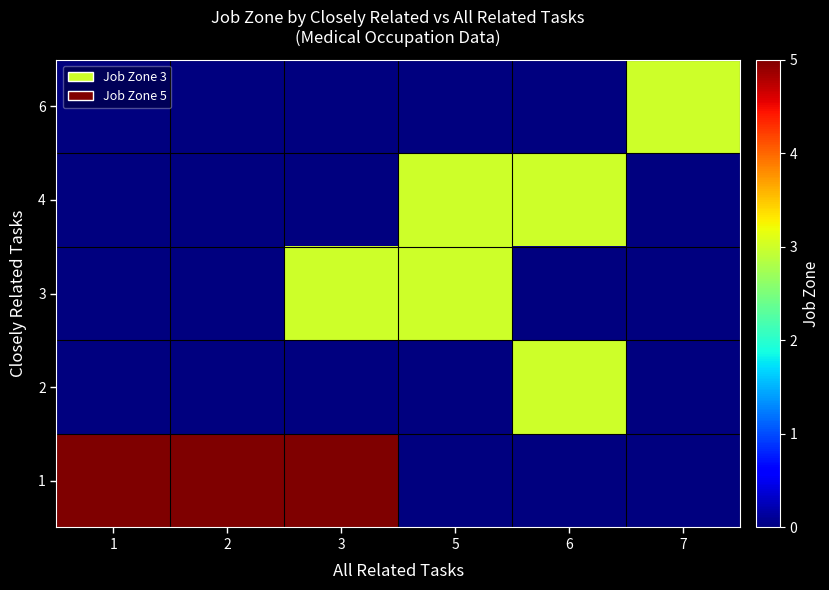

Which series has the largest total across all categories?

row_0